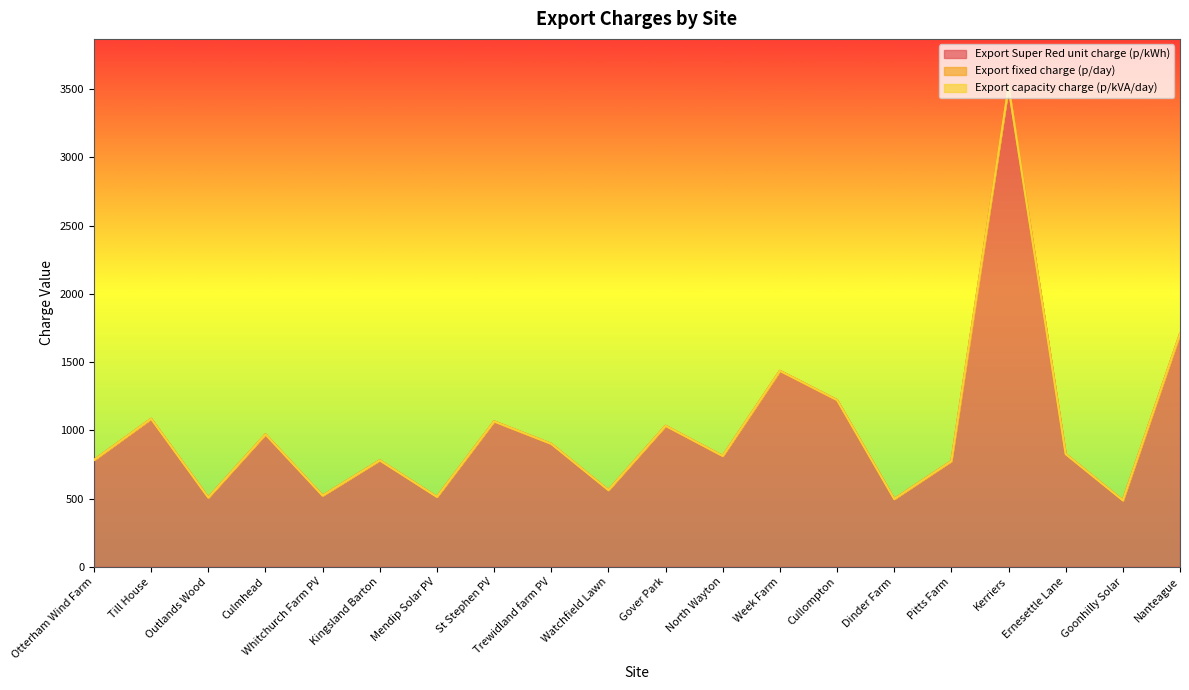

What is the difference between the second highest and second lowest values in the Export Super Red unit charge (p/kWh) series?

1210.0